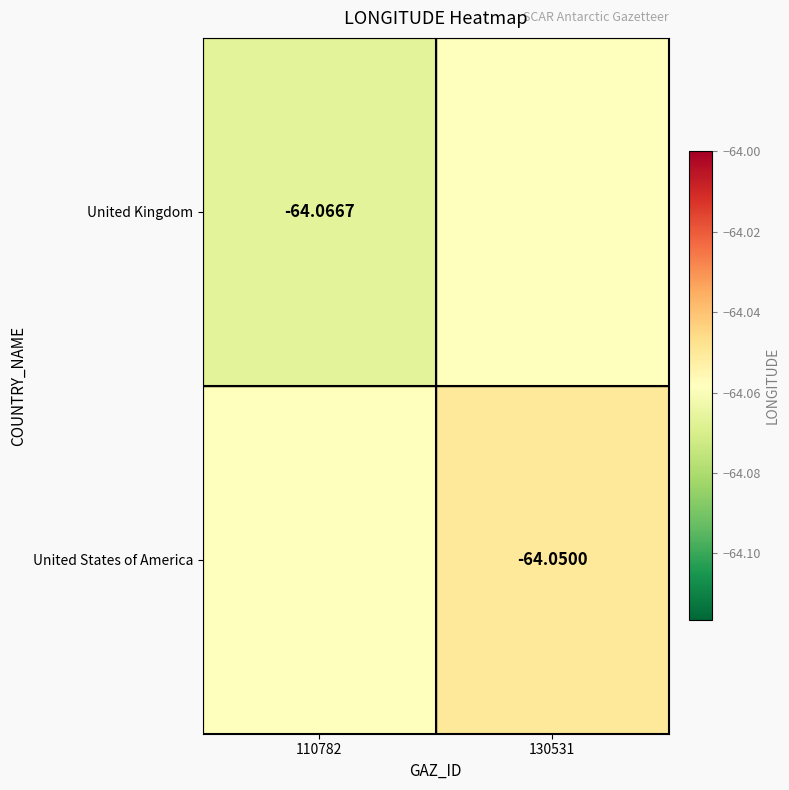

The United States of America series shows -64.1 at 110782. True or false?

True